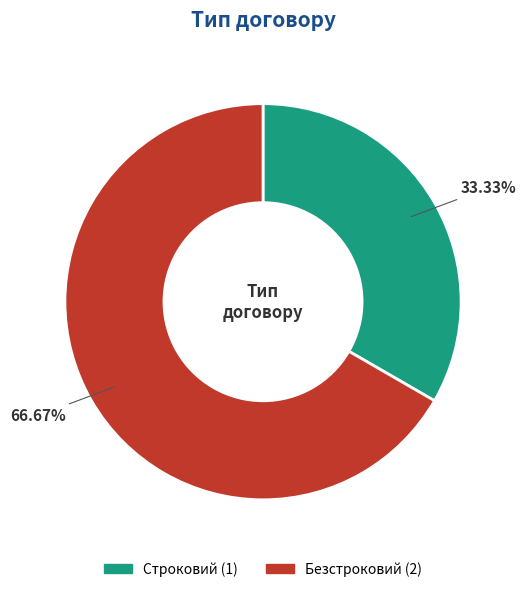

Is it true that Строковий is 27% of the pie?

False